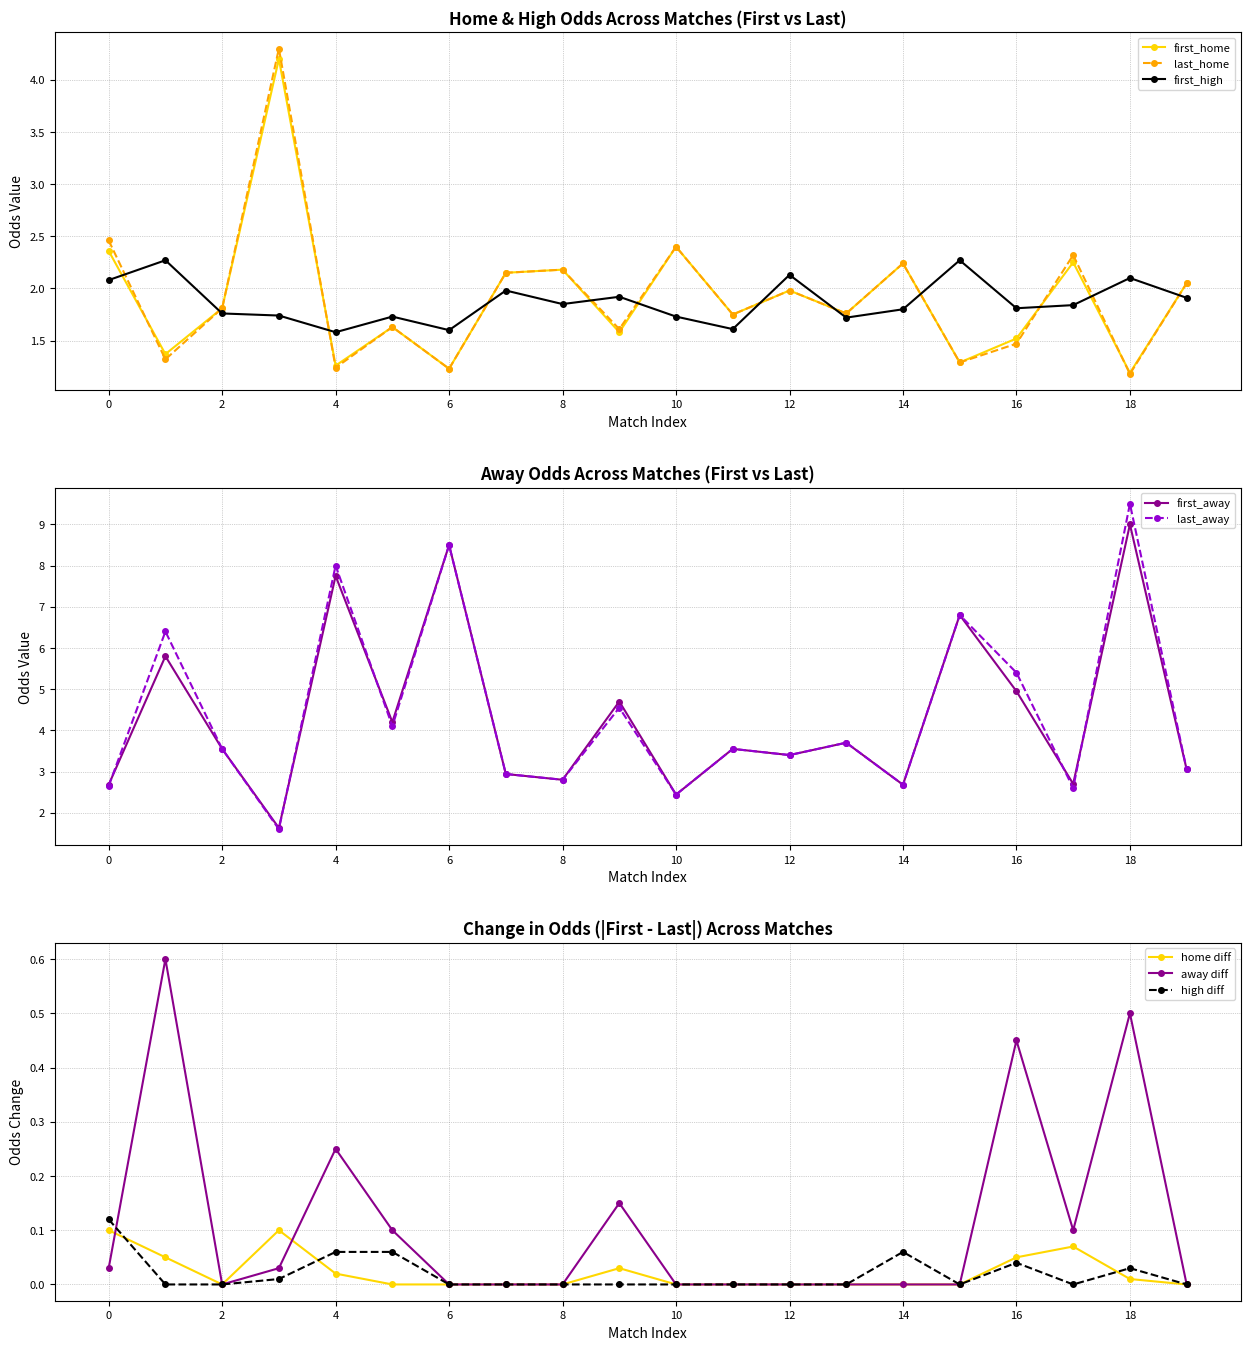

The first_high series shows 1.6 at 6. True or false?

True